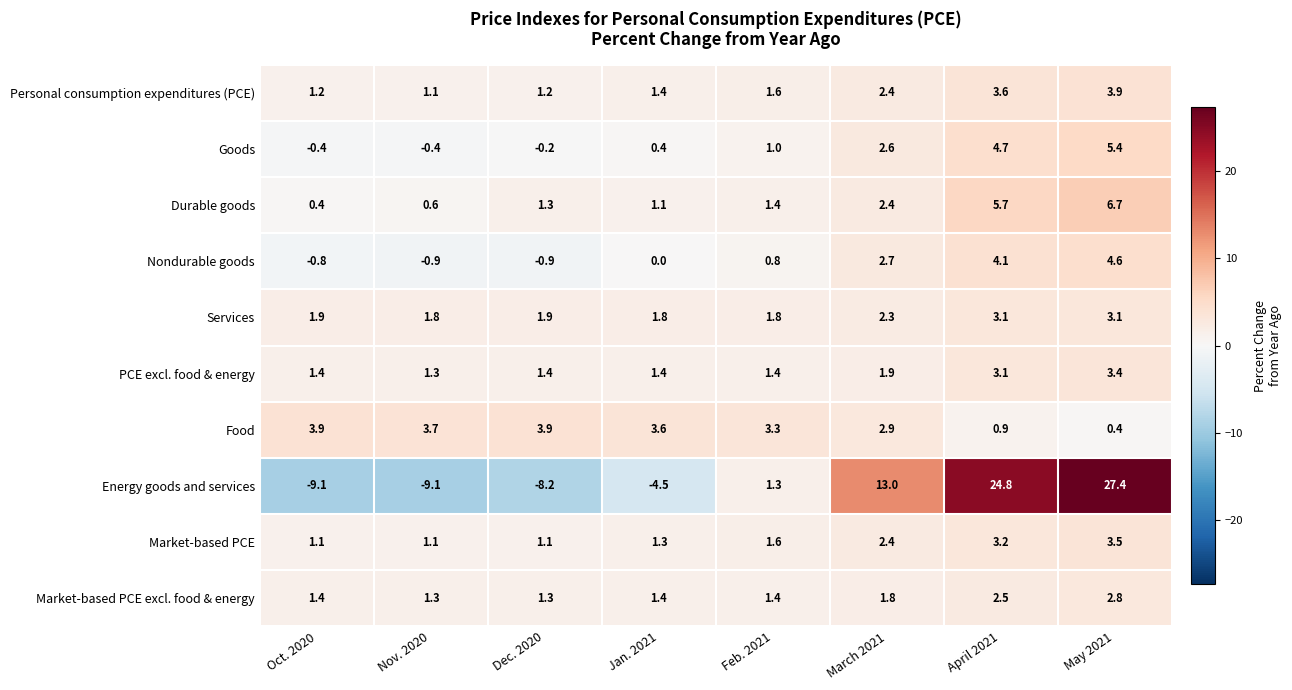

At which label does Durable goods reach its minimum?

Oct. 2020